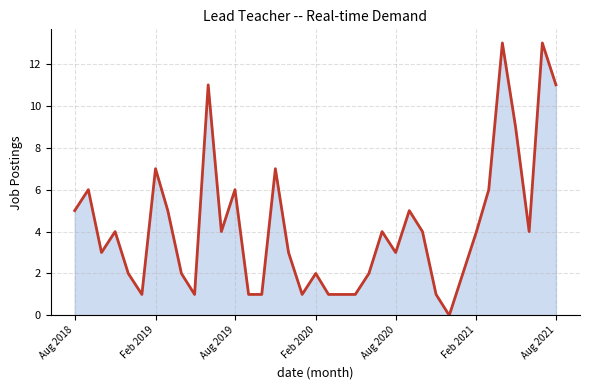

What is the maximum value shown in the chart?

13